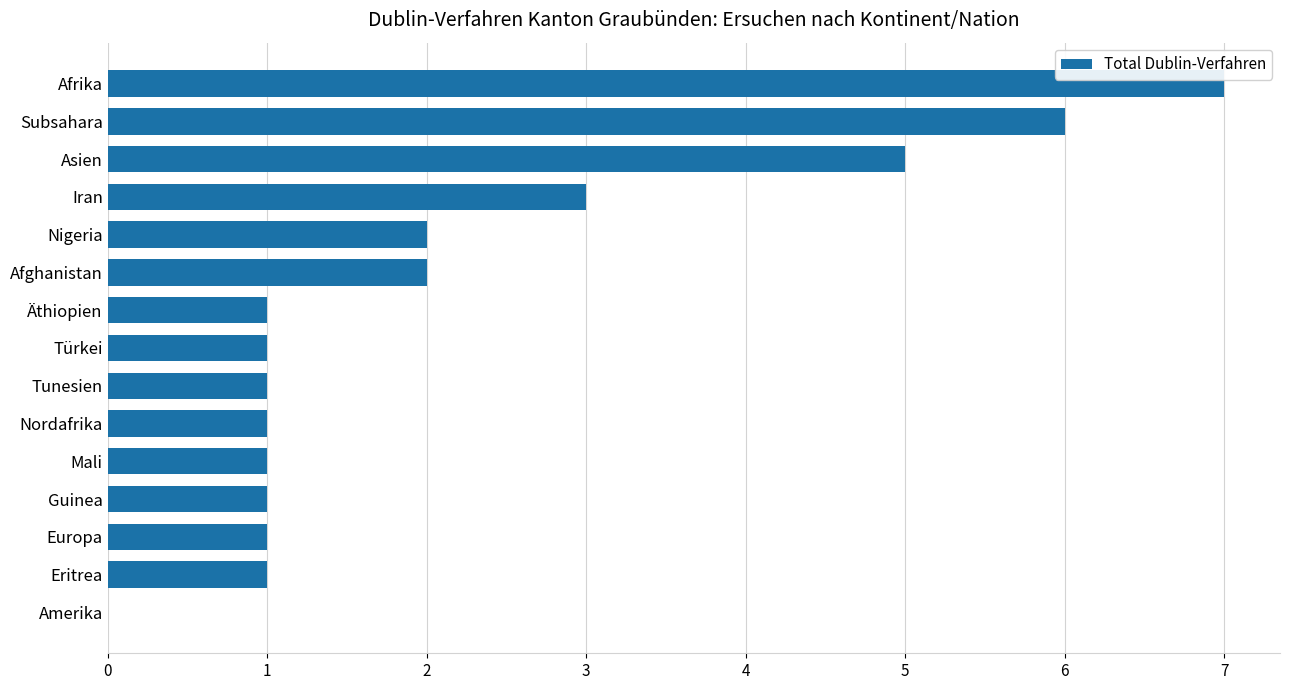

True or false: the data shows 2 at Äthiopien.

False